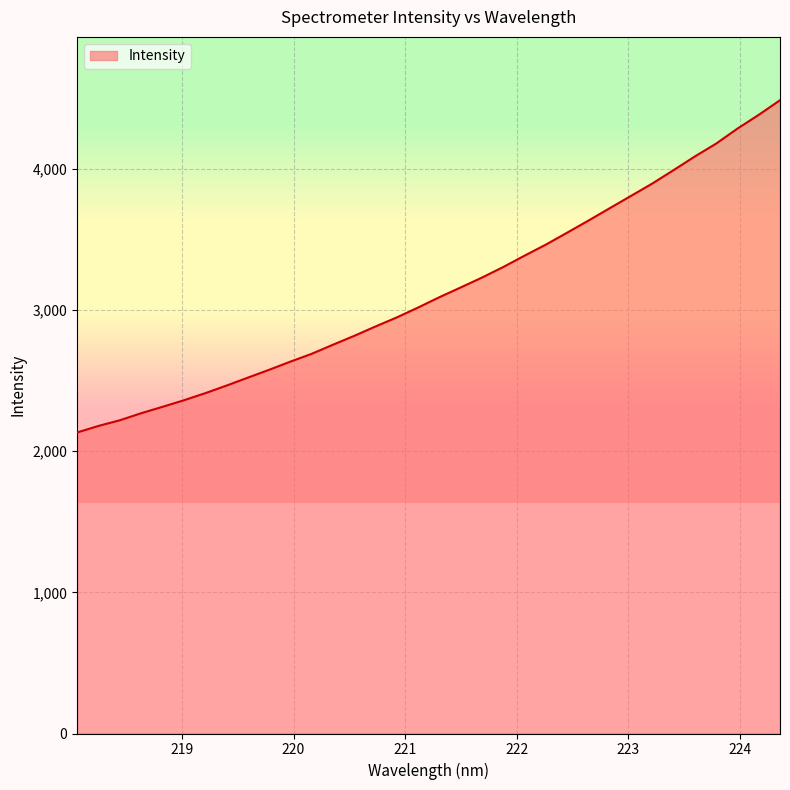

What is the minimum value shown in the chart?

2133.4